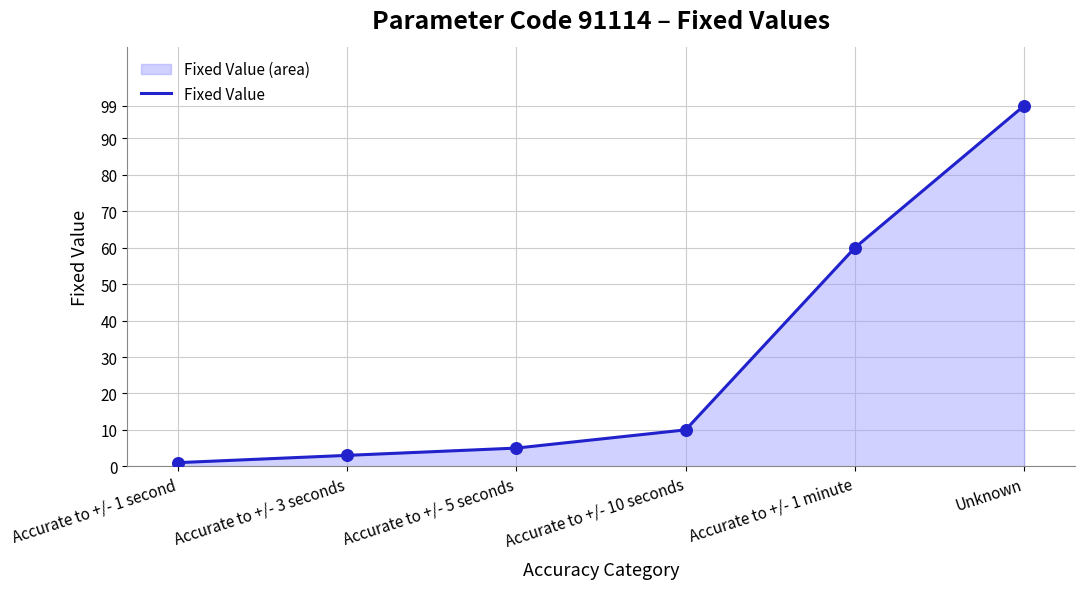

Which has a higher value, Accurate to +/- 1 minute or Unknown?

Unknown